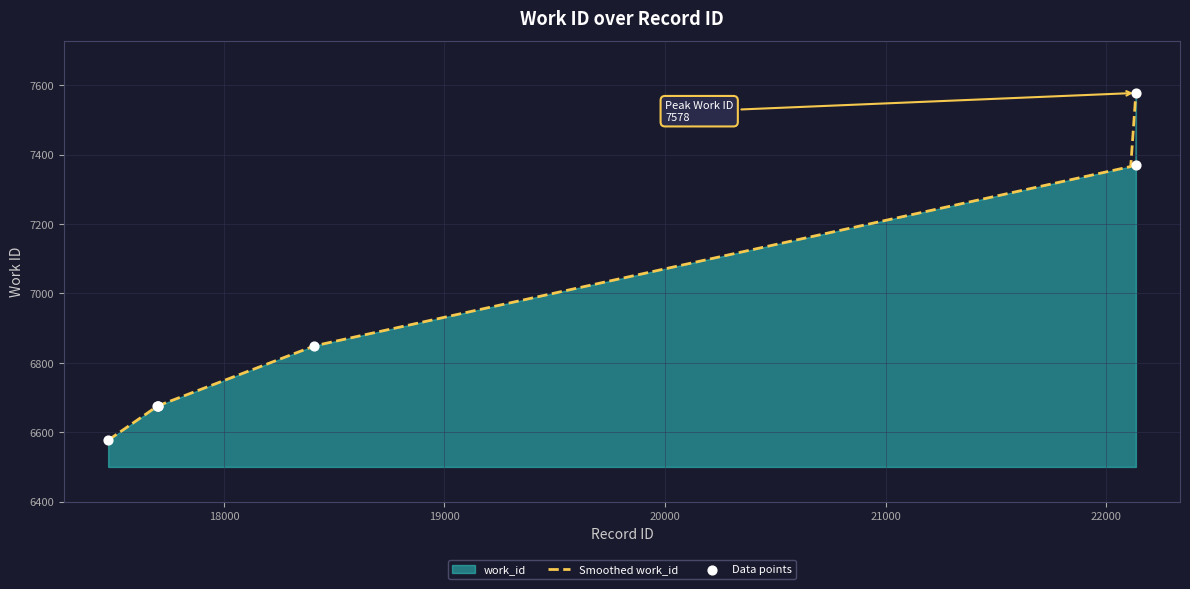

Which has a higher value, 17475 or 17700?

17700